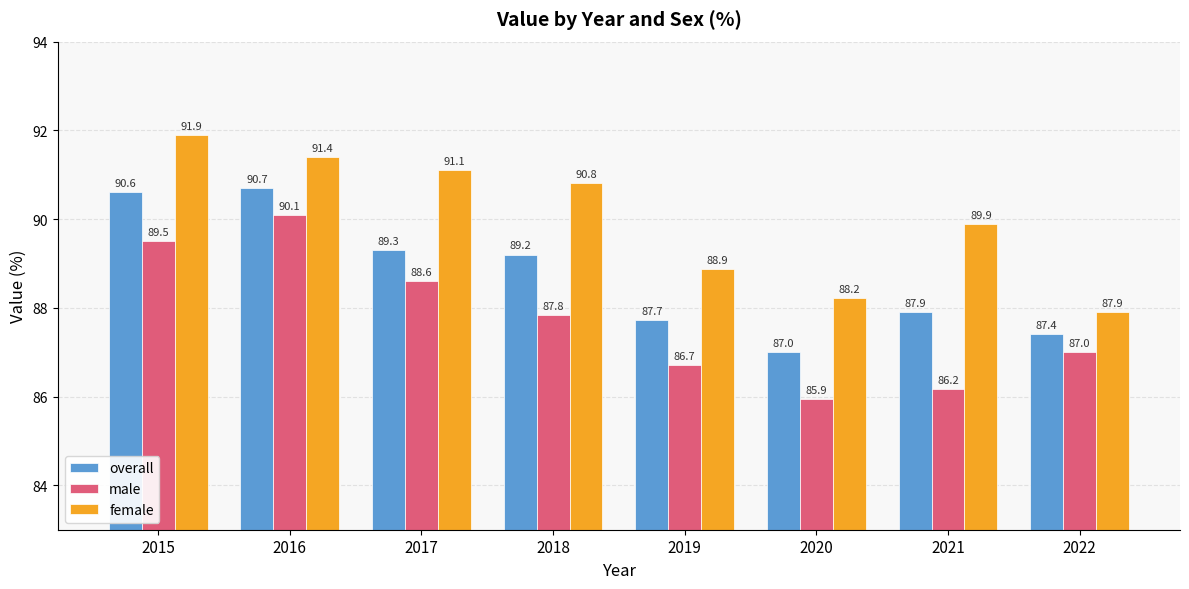

Reading left to right, extract all data points from this chart.

overall: 2015=90.6	2016=90.7	2017=89.3	2018=89.2	2019=87.7	2020=87.0	2021=87.9	2022=87.4
male: 2015=89.5	2016=90.1	2017=88.6	2018=87.8	2019=86.7	2020=85.9	2021=86.2	2022=87.0
female: 2015=91.9	2016=91.4	2017=91.1	2018=90.8	2019=88.9	2020=88.2	2021=89.9	2022=87.9